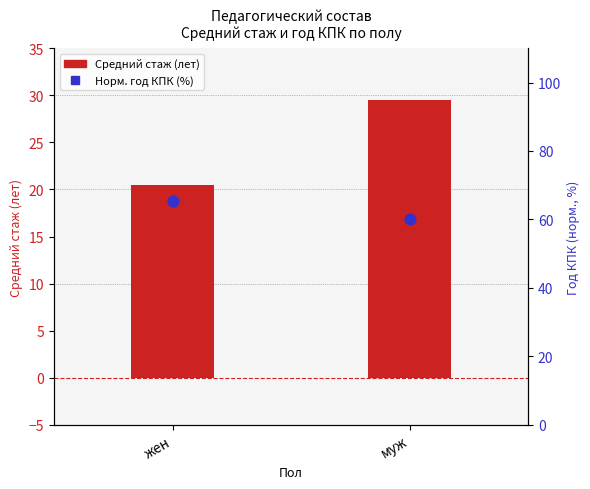

Which series reaches the minimum Y coordinate?

Средний стаж (лет)